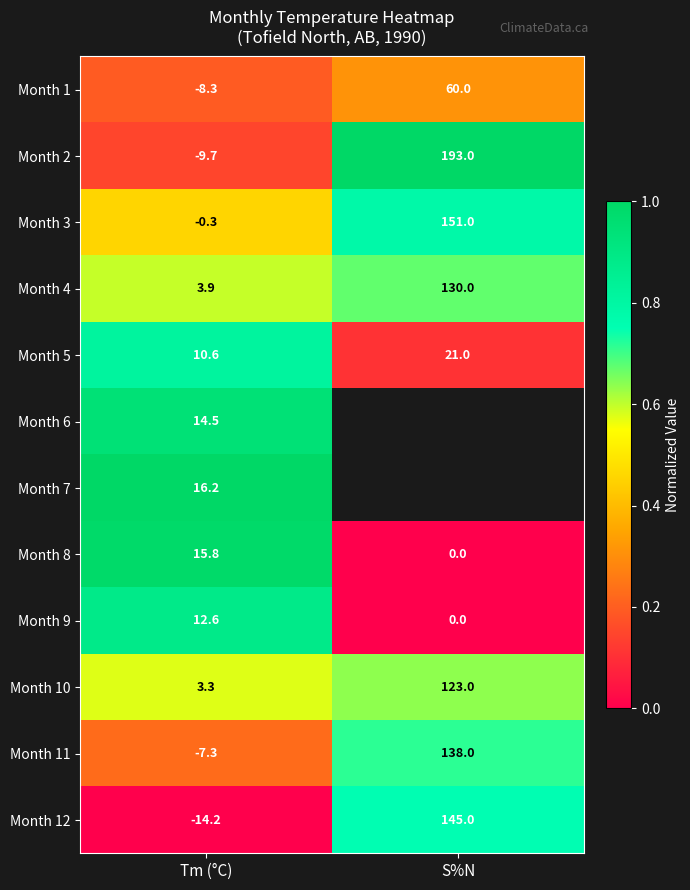

What is the spread (max minus min) of values at Tm (°C)?

30.4